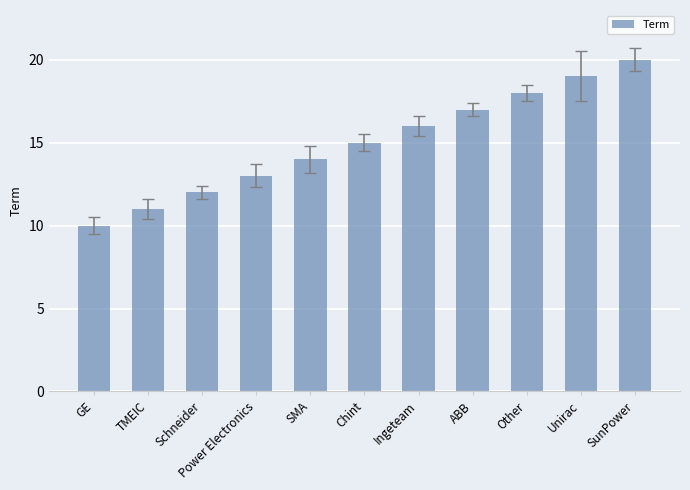

Which has a higher value, SMA or TMEIC?

SMA